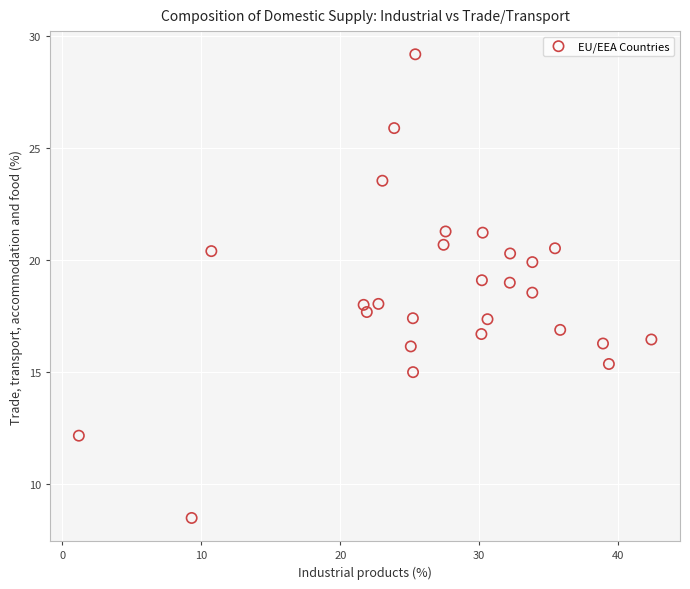

What is the range of X values (max minus min)?

41.2